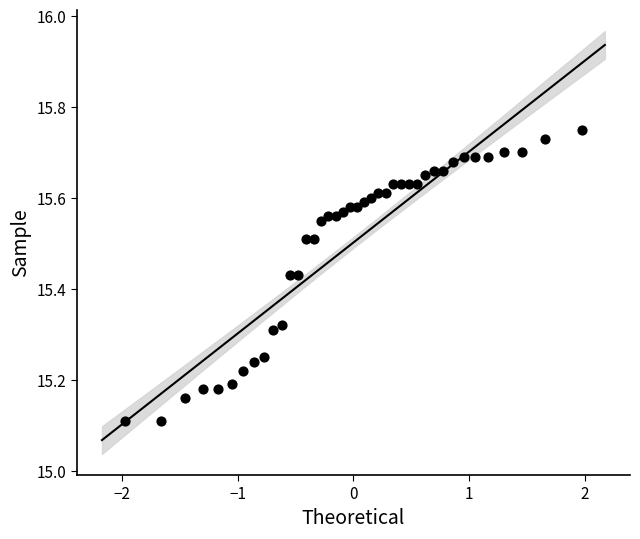

What is the range of Y values (max minus min)?

0.6